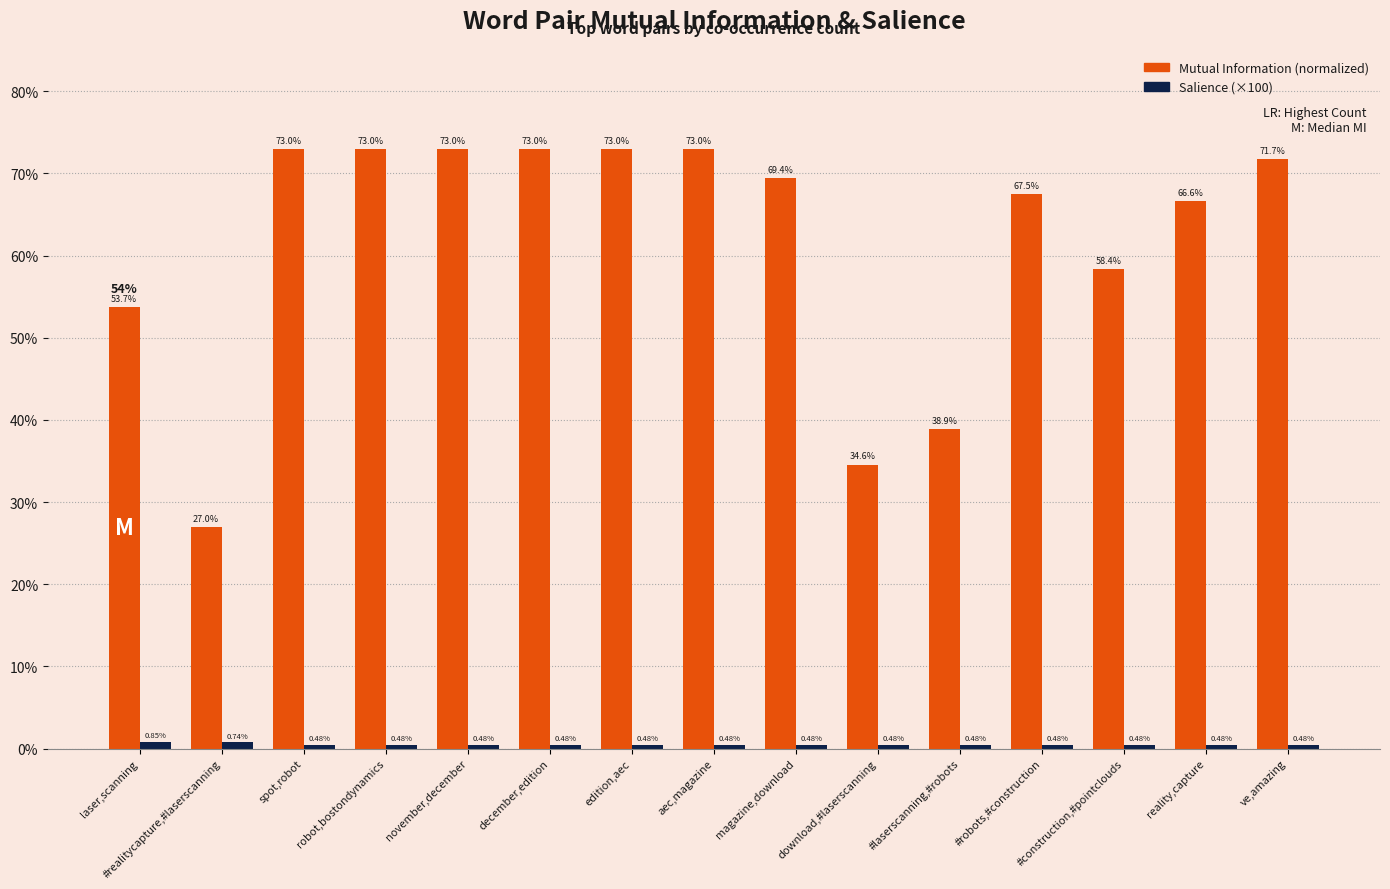

What is the total value across all series at december,edition?

73.5